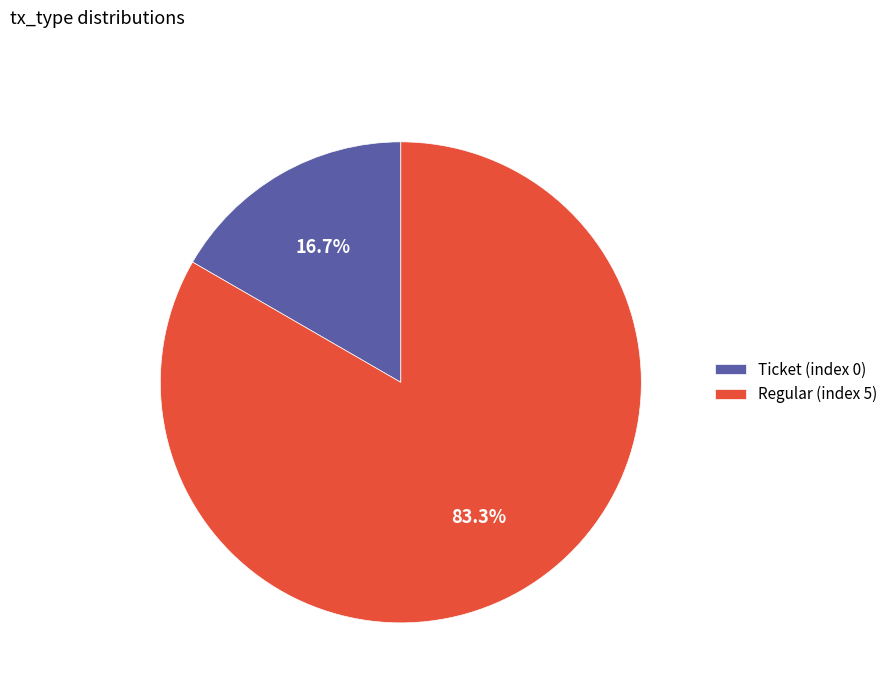

Which category accounts for the majority?

Regular (index 5)